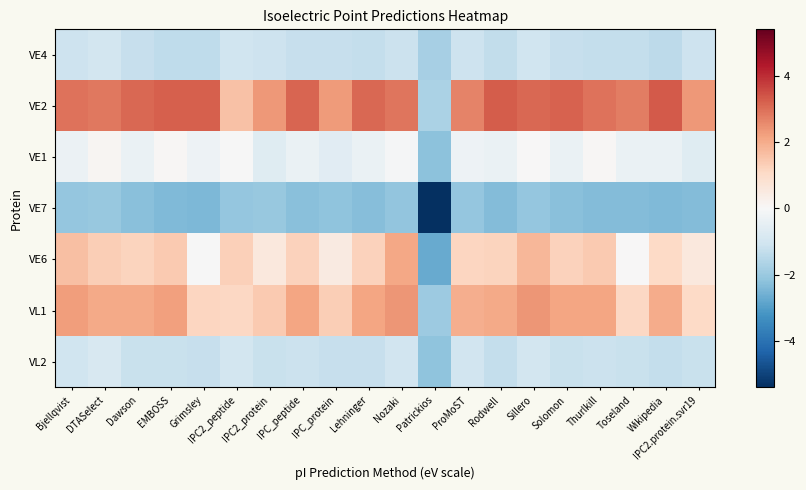

What is the maximum value shown in the chart?

3.3